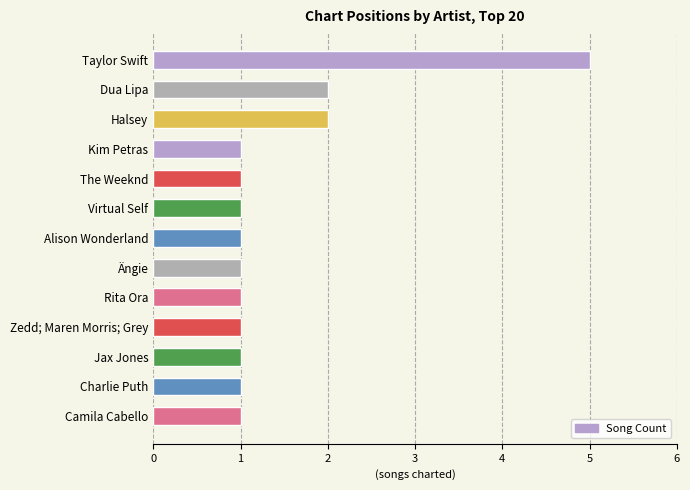

The value at Ängie is 1. True or false?

True